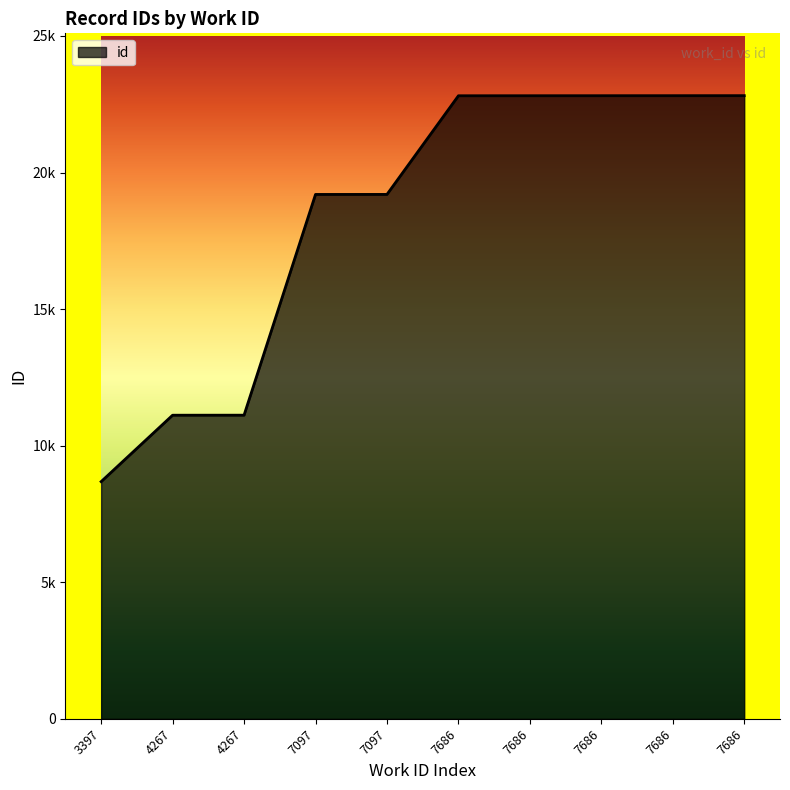

What is the difference between the values at 7097 and 4267?

8082